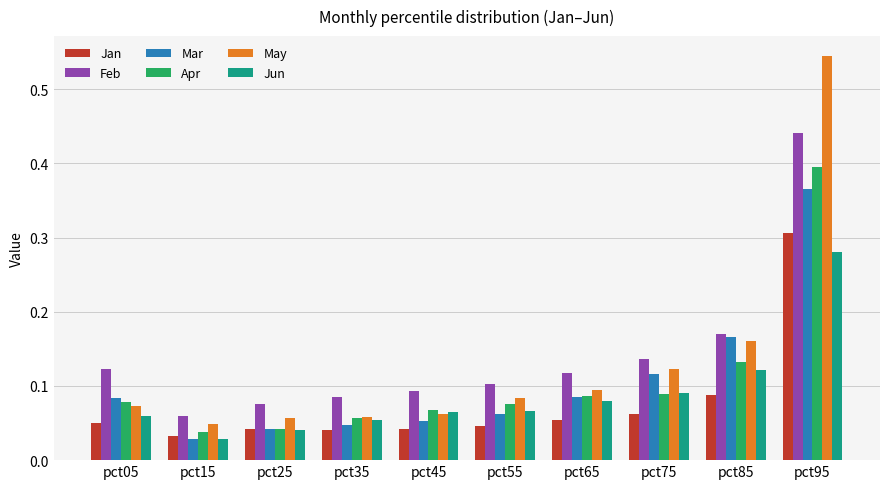

Which category has the highest value in the May series?

pct95